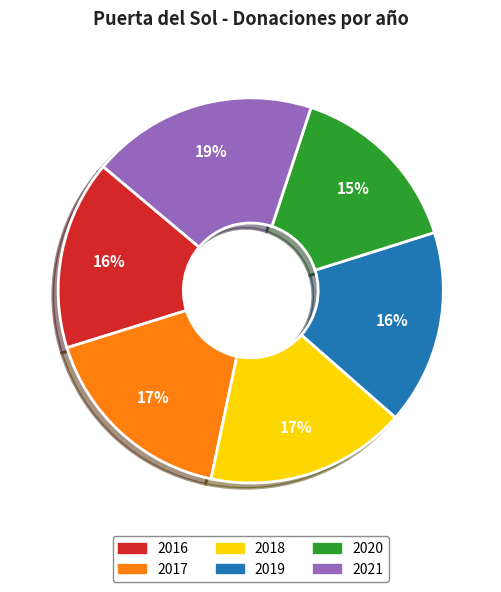

To the nearest percent, what is the average slice percentage?

17%